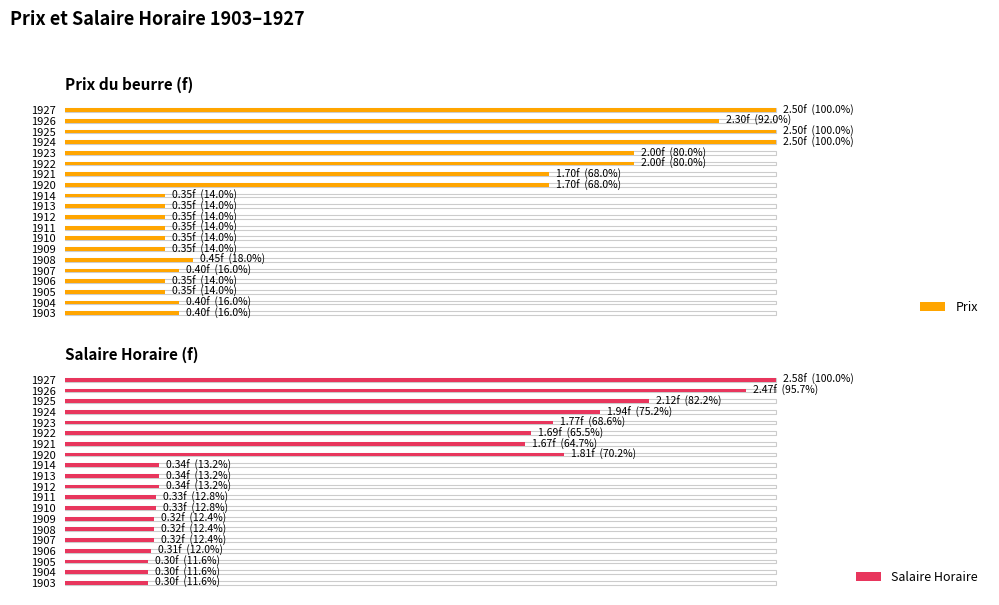

Between 1909 and 1913, which series saw the biggest shift?

Salaire Horaire